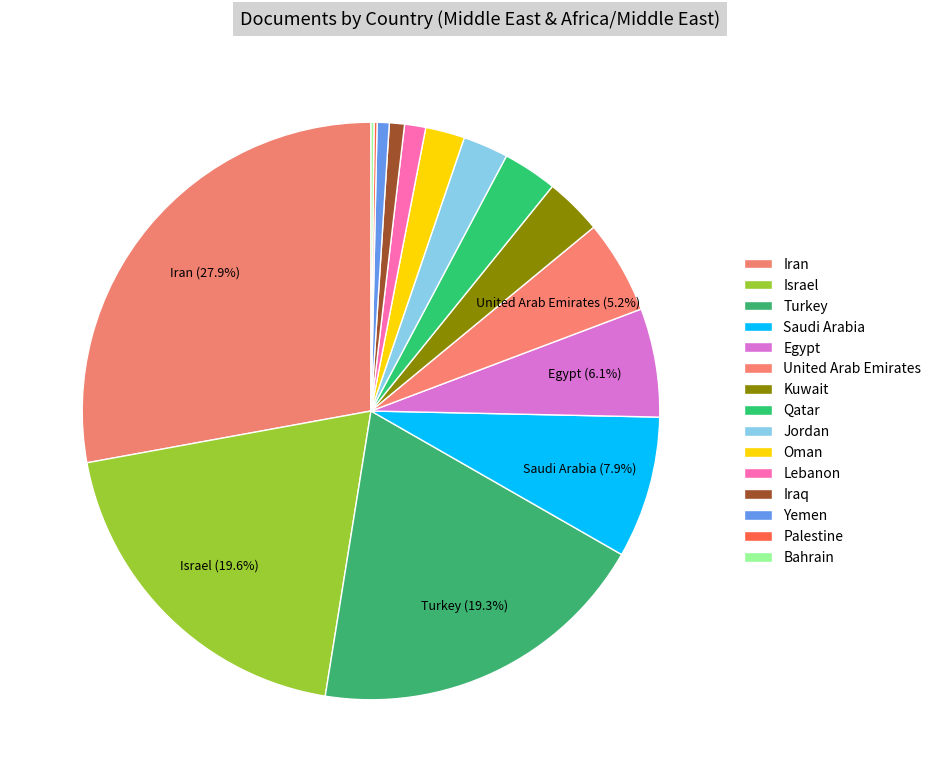

How much of the chart is everything except Iran?

72.1%